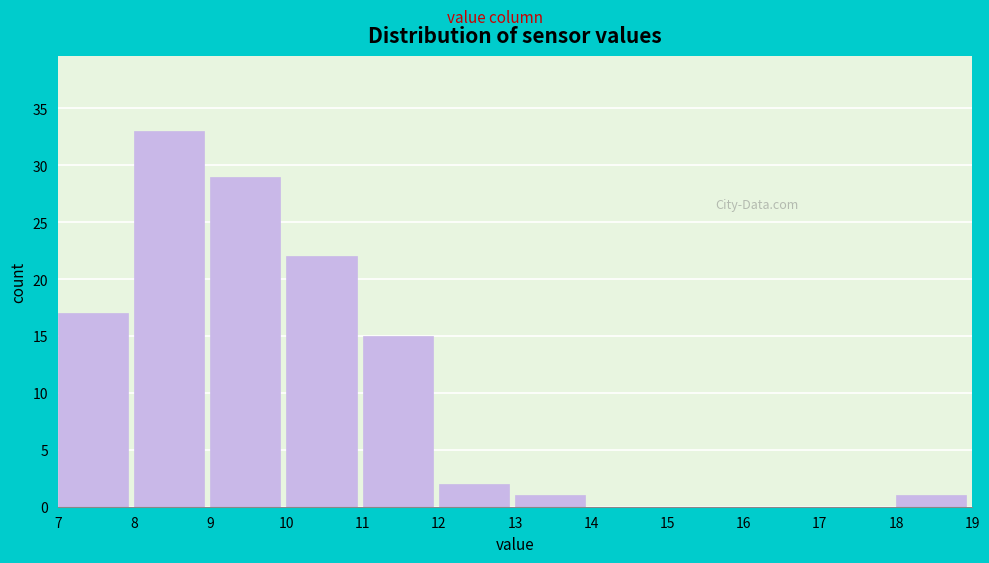

How tall is the bar that spans 7 to 8 on the x-axis? The values are not printed on the chart, so give them approximately, as read against the axis.

17